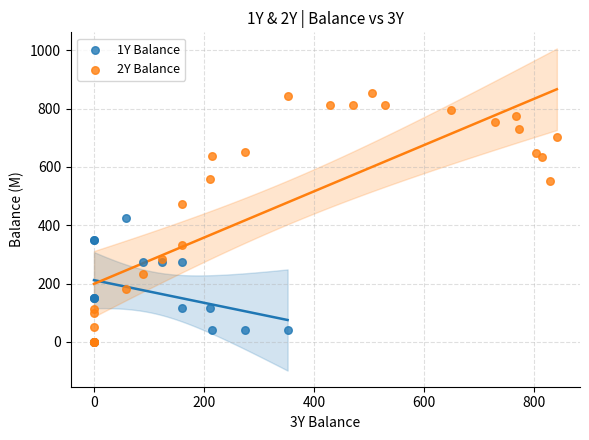

Which series reaches the maximum Y coordinate?

2Y Balance